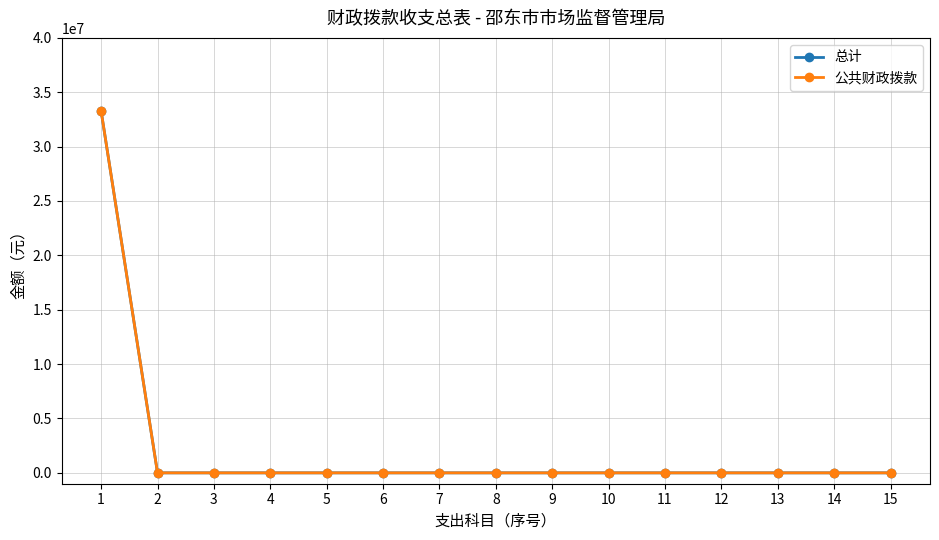

Does the chart have visible grid lines?

Yes